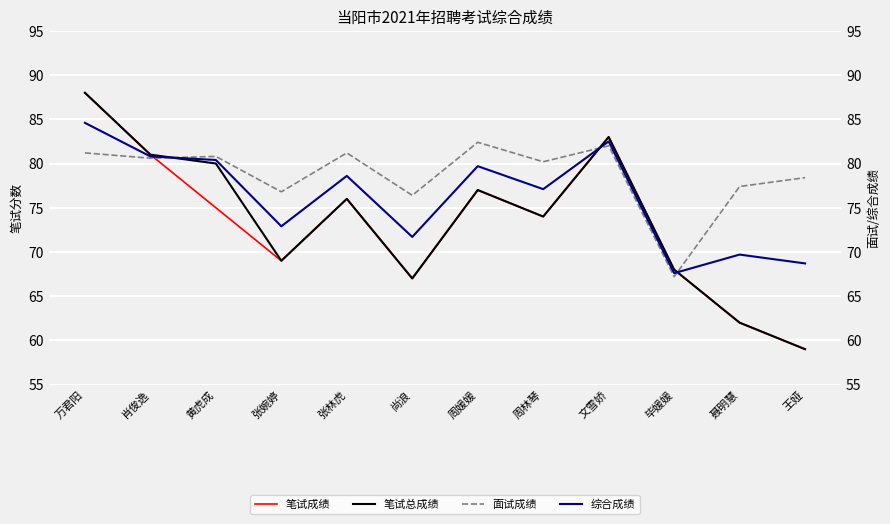

Which series changed the most between 肖俊逸 and 尚浪?

笔试成绩